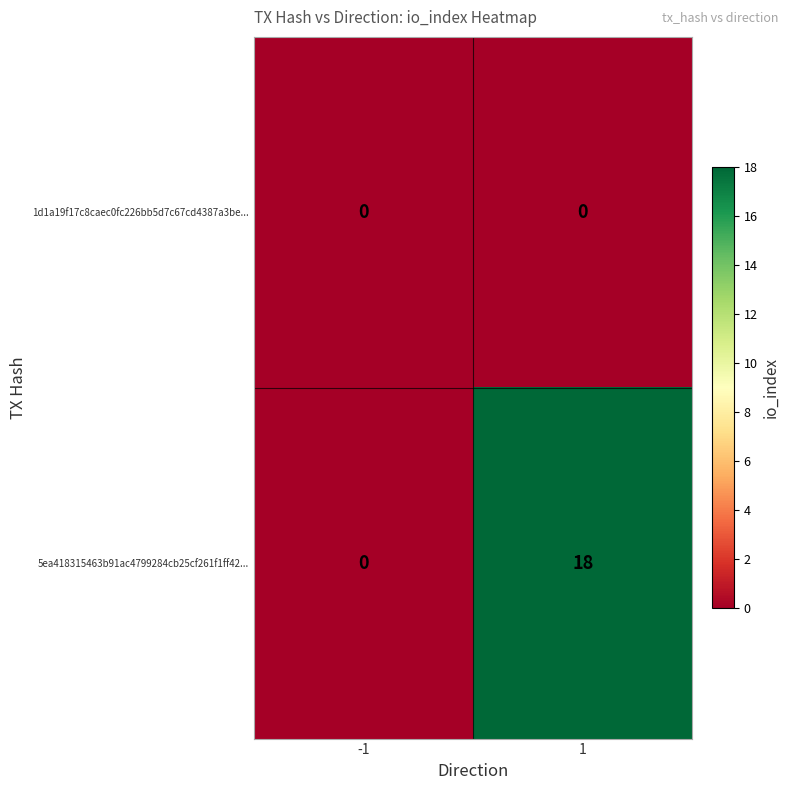

Read the 5ea418315463b91ac4799284cb25cf261f1ff42... value at 1, to the nearest 5.

20